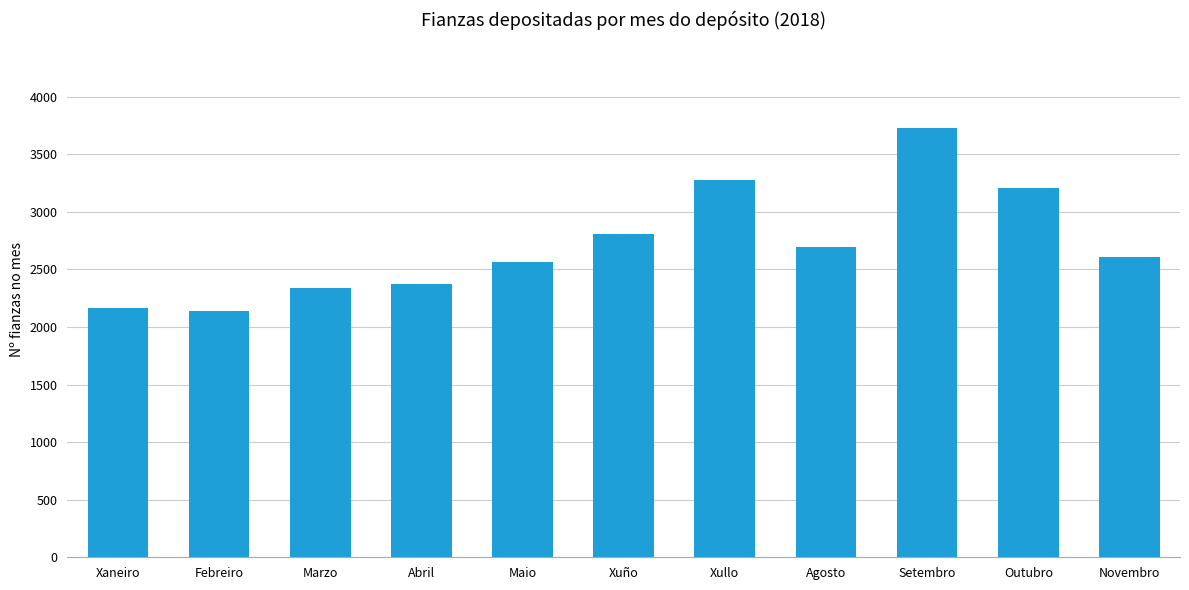

The chart shows a value of 1409 at Febreiro. True or false?

False